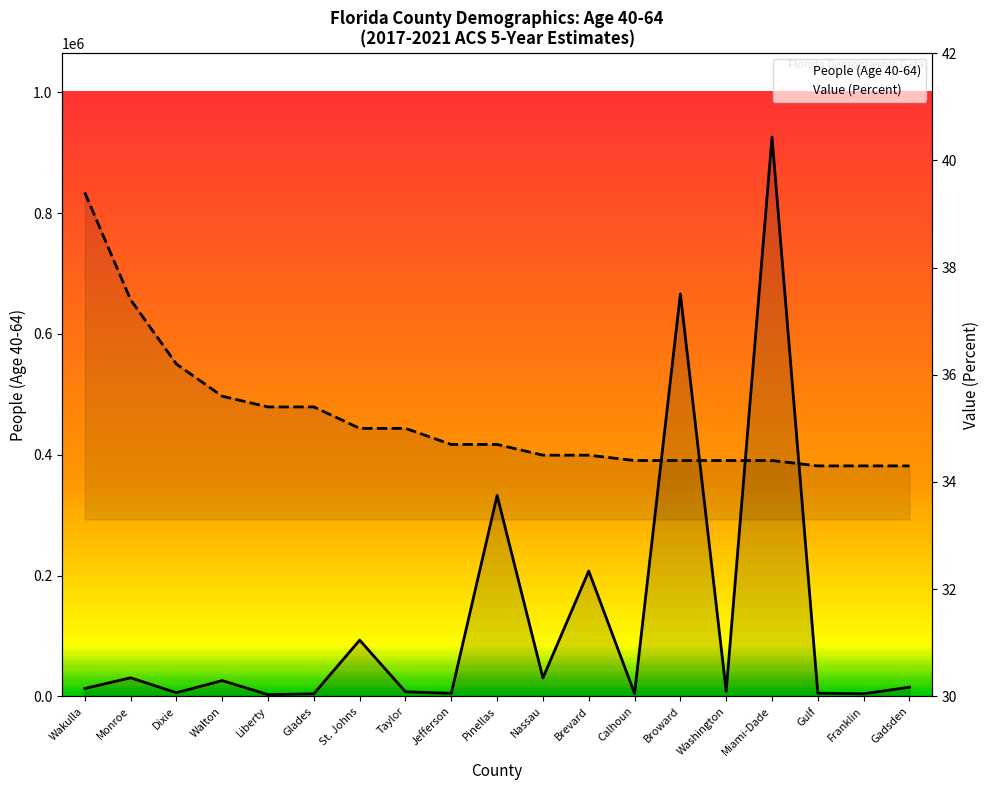

What is the sum of all People (Age 40-64) values?

2389034.0